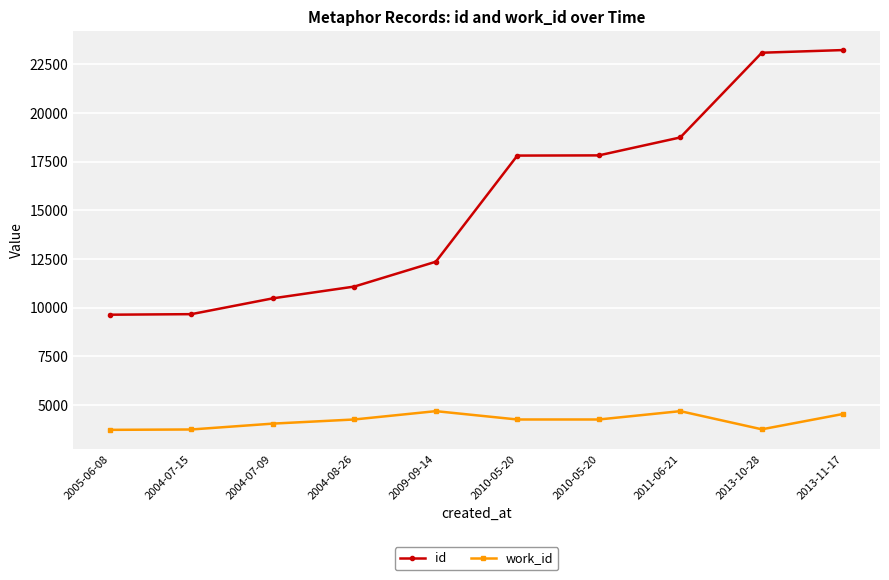

The value of id at 2004-07-15 is 9666. True or false?

True